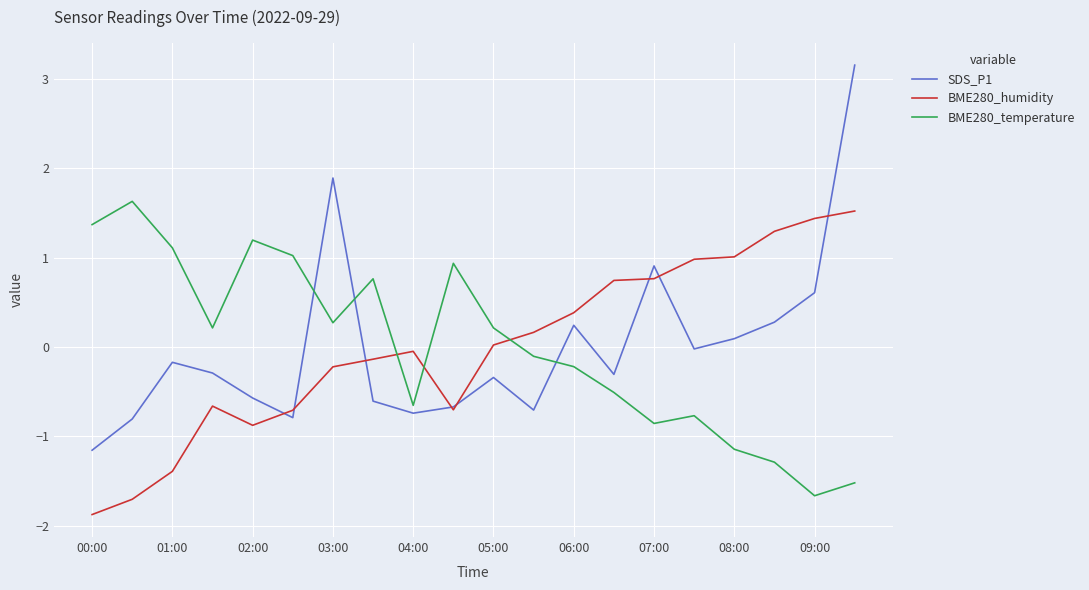

What are all the series names shown in the legend?

SDS_P1, BME280_humidity, BME280_temperature